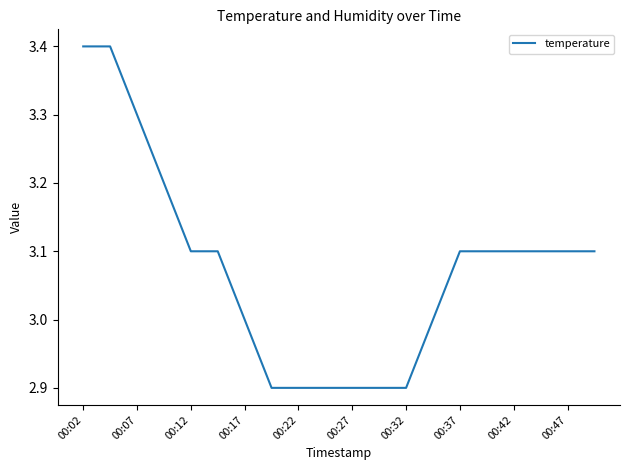

What is the minimum value shown in the chart?

2.9